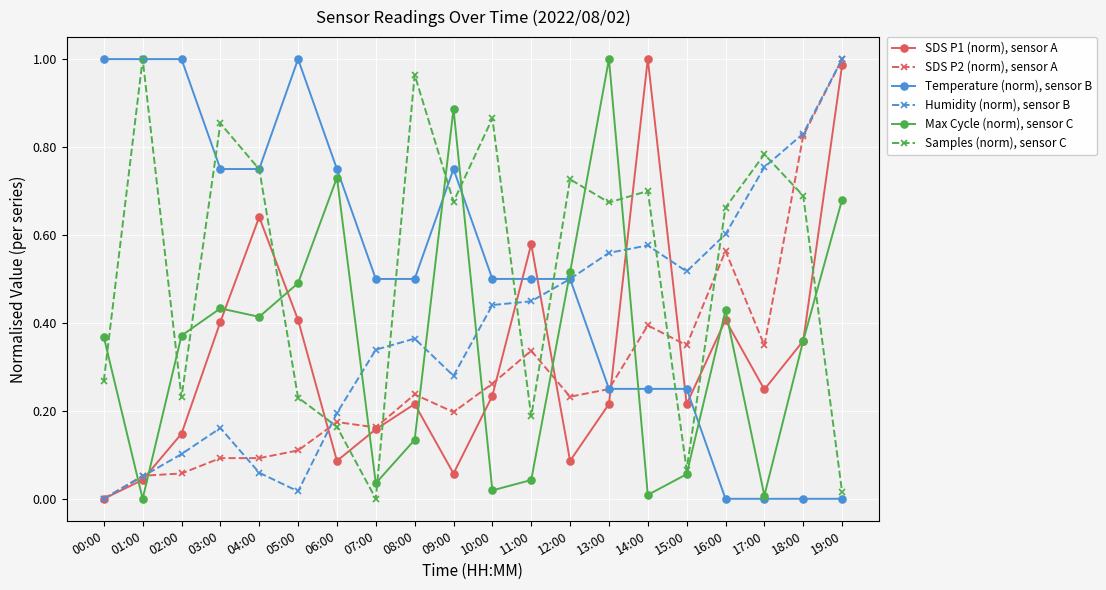

Does the chart have visible grid lines?

Yes